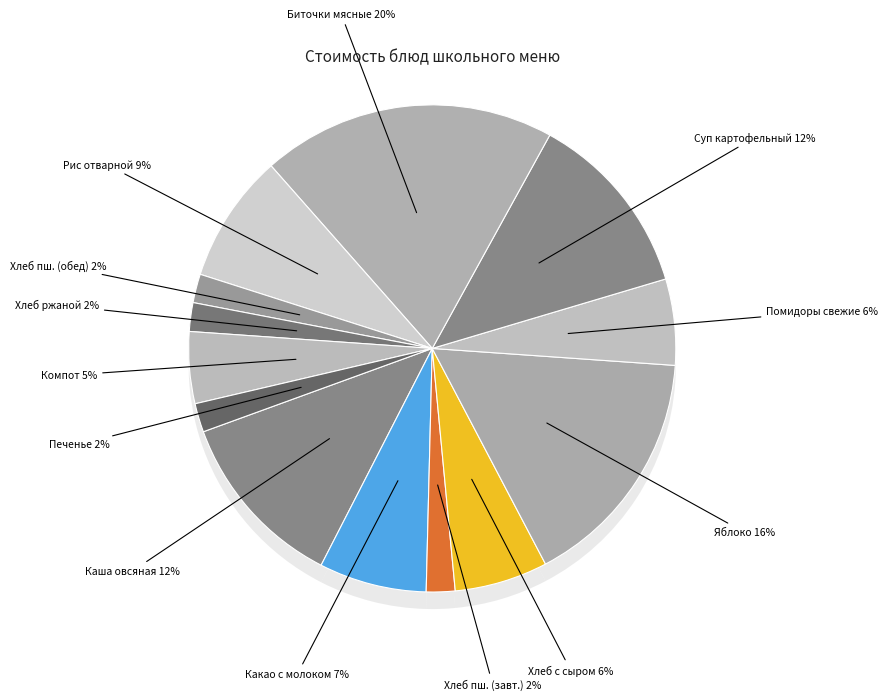

Is the sum of суп картофельный с горохом and хлеб пшеничный с сыром greater than half?

No